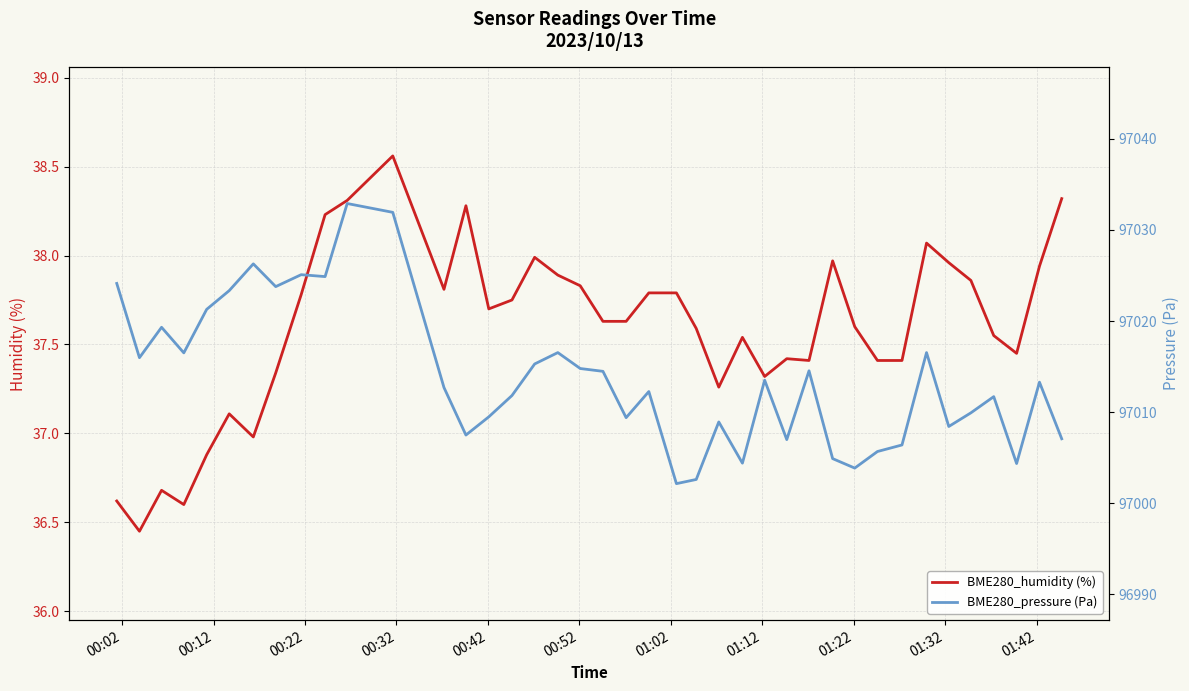

Reading left to right, transcribe all the data shown in this chart.

BME280_humidity (%): 36.6	36.5	36.7	36.6	36.9	37.1	37.0	37.3	37.8	38.2	38.3	38.6	37.8	38.3	37.7	37.8	38.0	37.9	37.8	37.6	37.6	37.8	37.8	37.6	37.3	37.5	37.3	37.4	37.4	38.0	37.6	37.4	37.4	38.1	38.0	37.9	37.5	37.5	37.9	38.3
BME280_pressure (Pa): 97024.1	97016.0	97019.3	97016.5	97021.3	97023.3	97026.3	97023.8	97025.1	97024.9	97032.9	97031.9	97012.7	97007.5	97009.5	97011.8	97015.3	97016.5	97014.8	97014.5	97009.4	97012.2	97002.1	97002.6	97008.9	97004.4	97013.5	97007.0	97014.5	97004.9	97003.8	97005.7	97006.4	97016.5	97008.4	97009.9	97011.7	97004.3	97013.3	97007.1